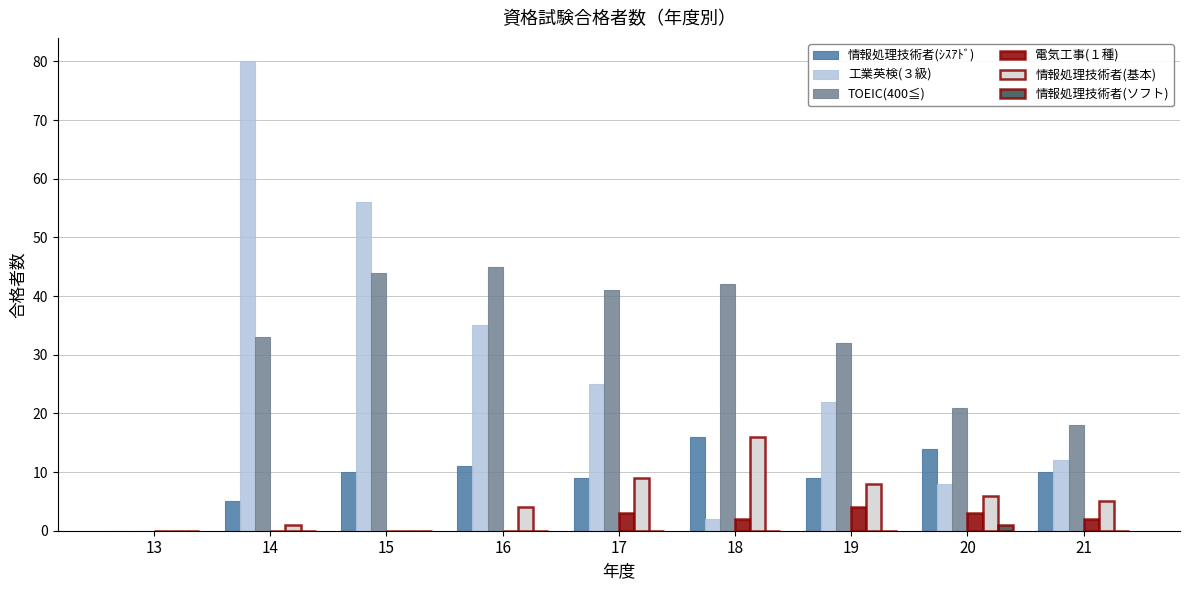

How many values in 工業英検(３級) are above zero?

8